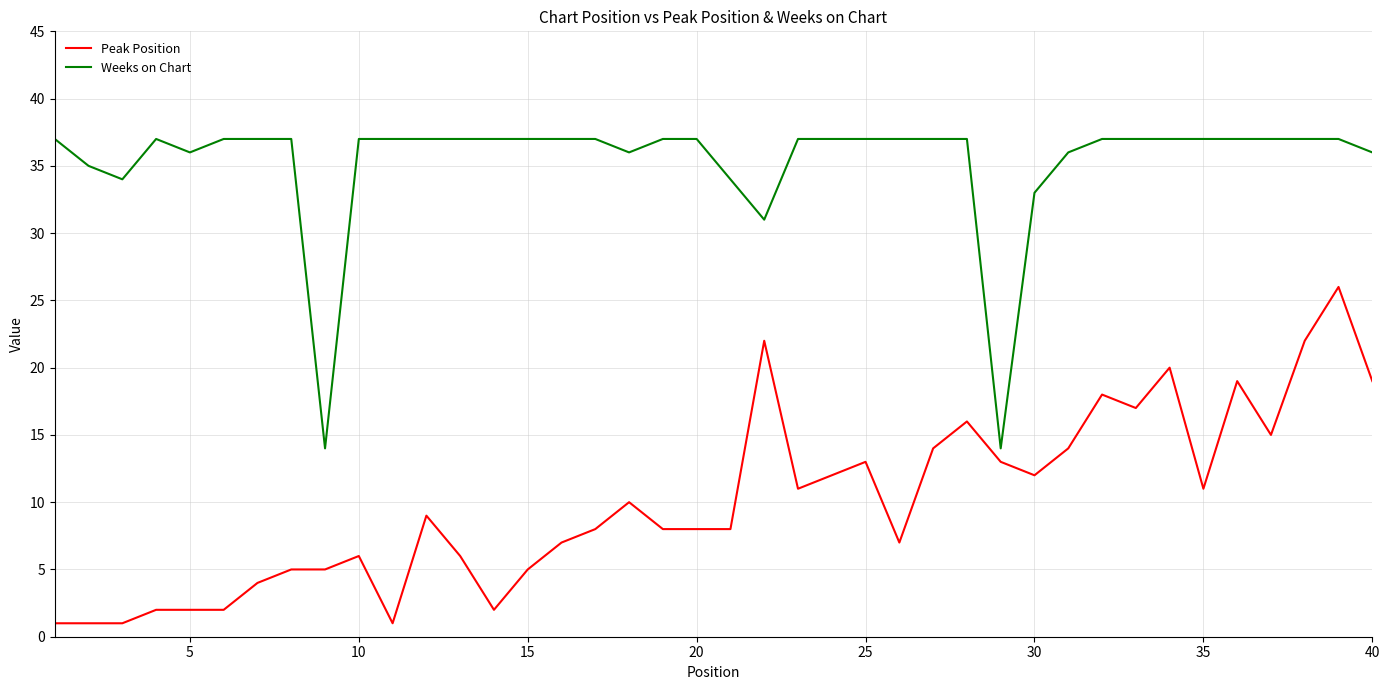

True or false: Peak Position and Weeks on Chart cross at least once.

False